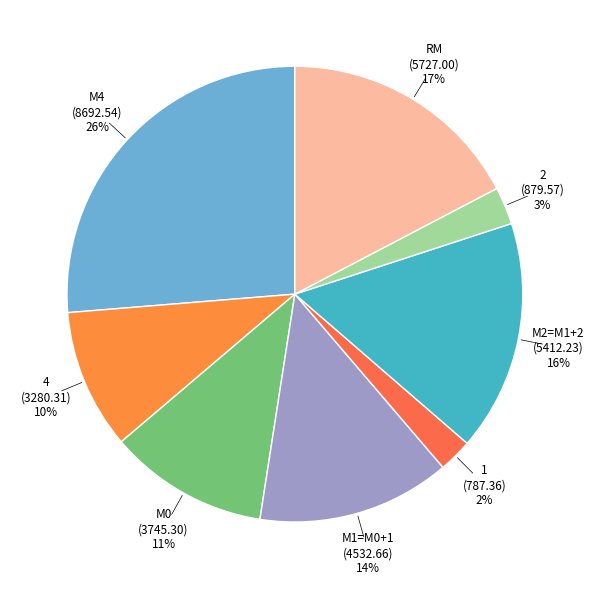

To the nearest percent, what is the average slice percentage?

12%